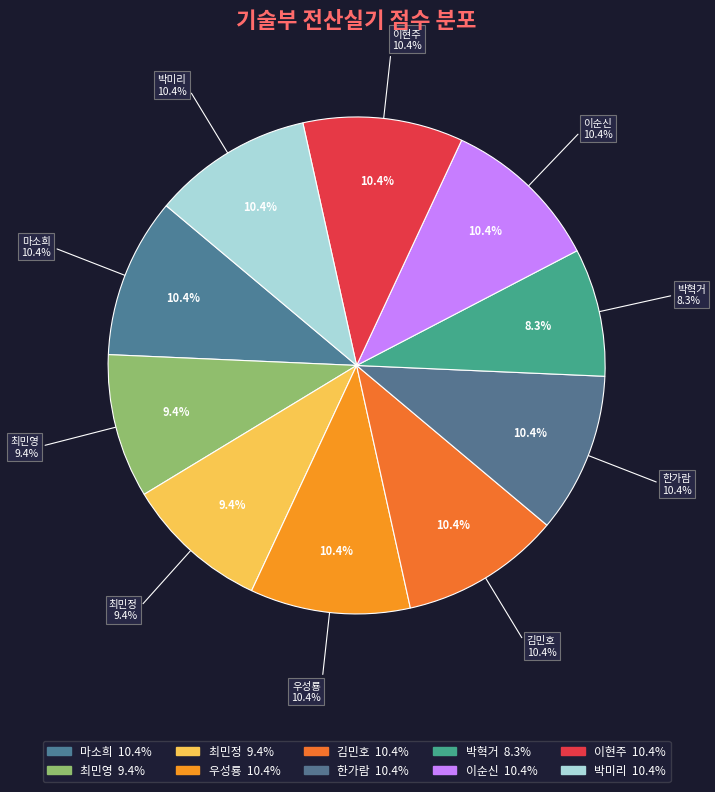

How many segments does this pie chart have?

10